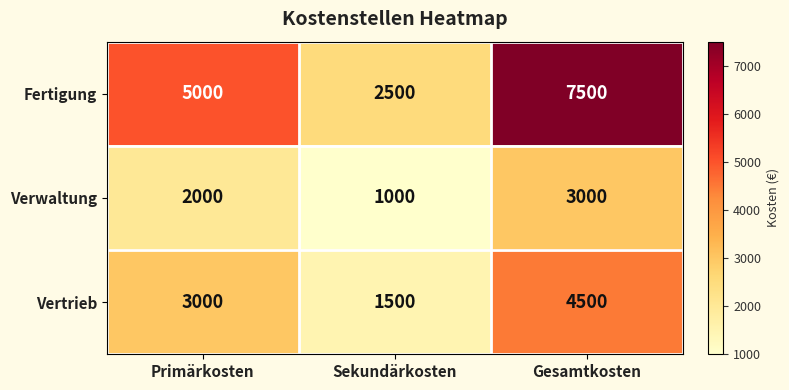

The Verwaltung series shows 2000 at Primärkosten. True or false?

True